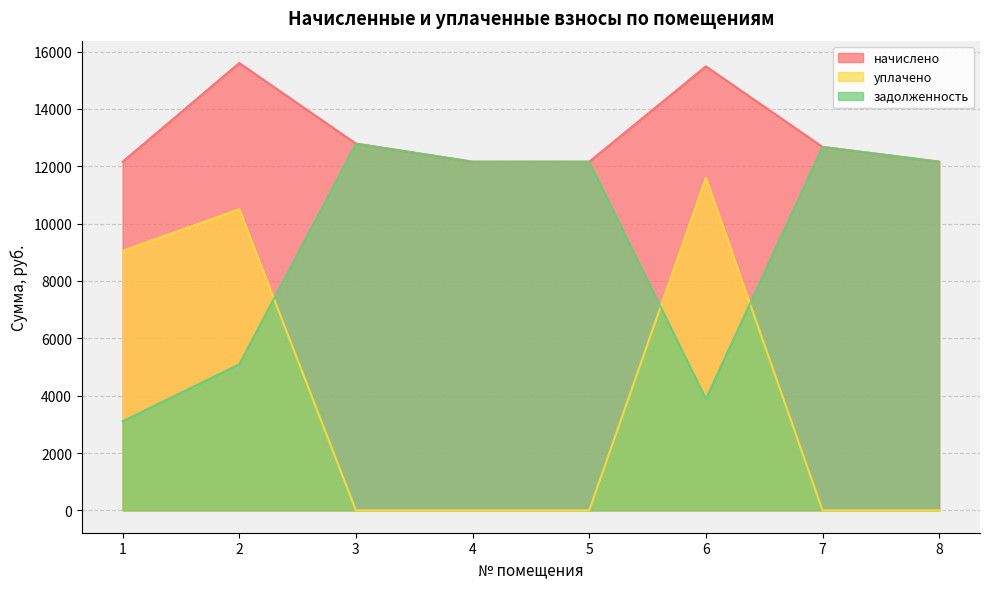

True or false: задолженность has a value of 3319.6 at 3.

False